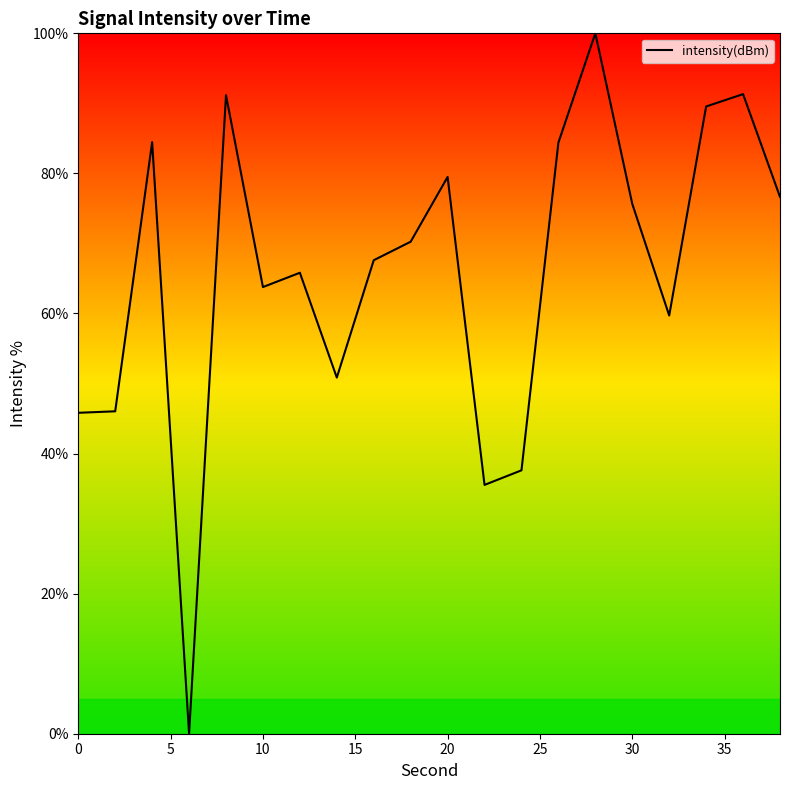

How many values are above zero?

19